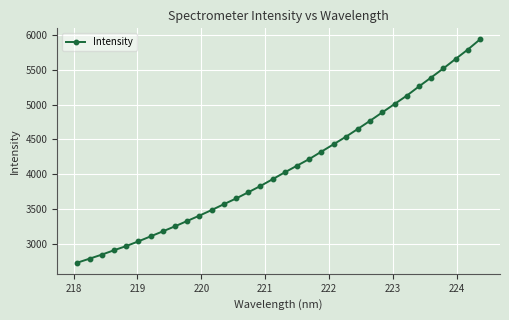

What is the minimum value shown in the chart?

2728.6